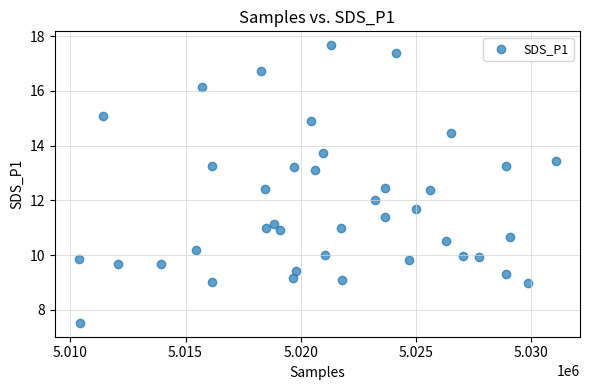

What is the range of Y values (max minus min)?

10.1